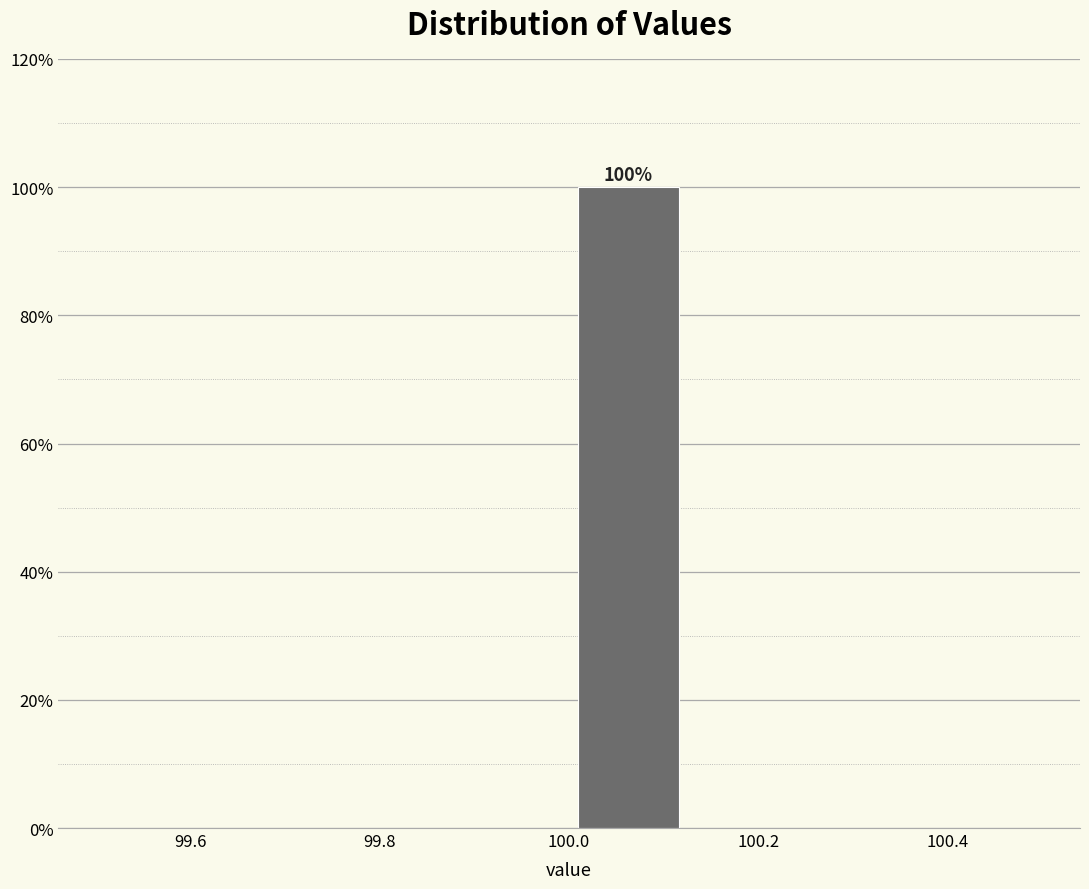

Over which range of the x-axis is the bar tallest?

100.000 to 100.125